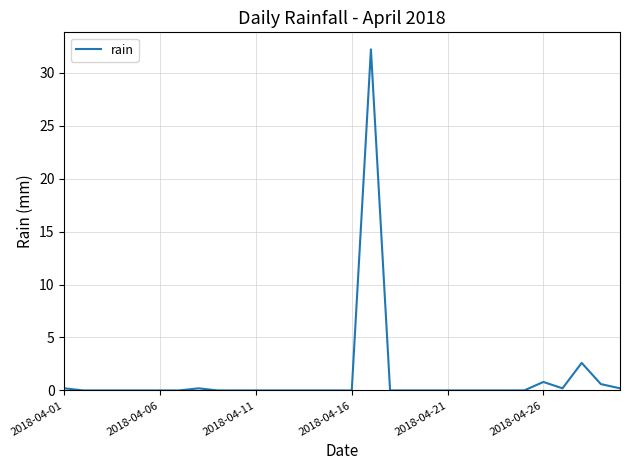

What is the difference between the maximum and minimum values?

32.2